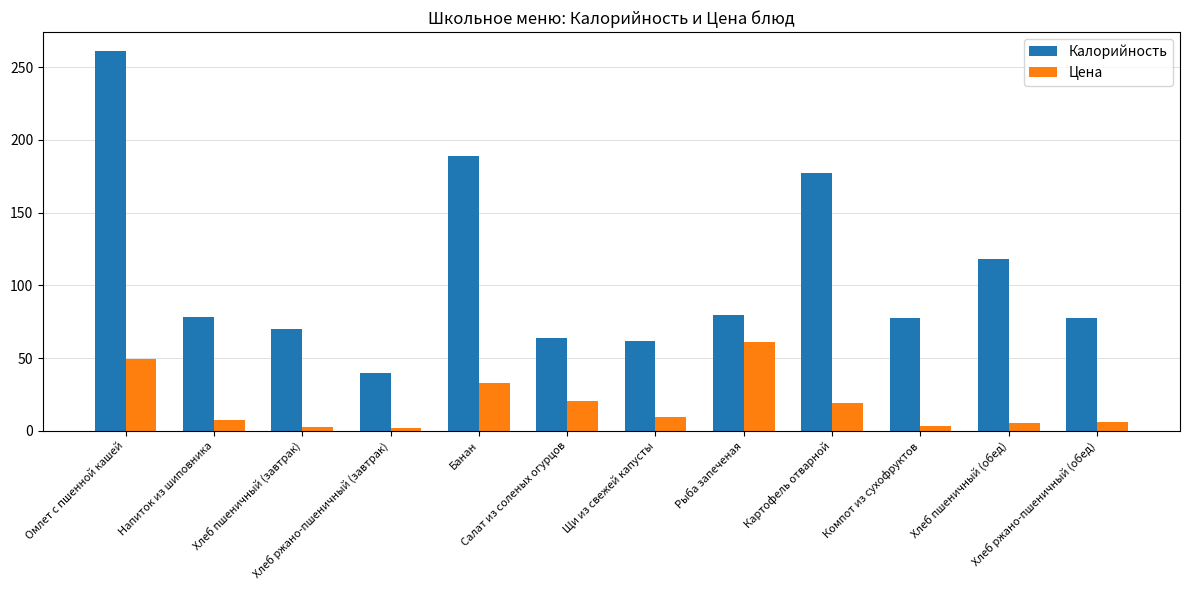

Which series has the largest total across all categories?

Калорийность